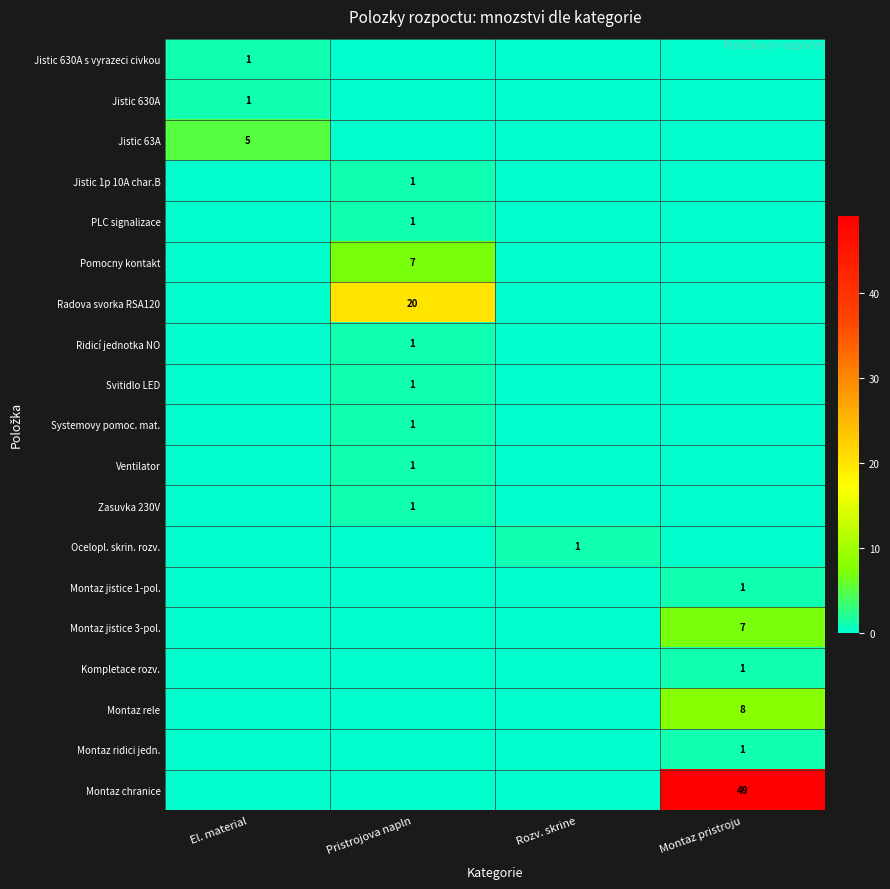

At Pristrojova napln, list the series in order from smallest to largest.

Jistic 630A s vyrazeci civkou, Jistic 630A, Jistic 63A, Ocelopl. skrin. rozv., Montaz jistice 1-pol., Montaz jistice 3-pol., Kompletace rozv., Montaz rele, Montaz ridici jedn., Montaz chranice, Jistic 1p 10A char.B, PLC signalizace, Ridicí jednotka NO, Svitidlo LED, Systemovy pomoc. mat., Ventilator, Zasuvka 230V, Pomocny kontakt, Radova svorka RSA120